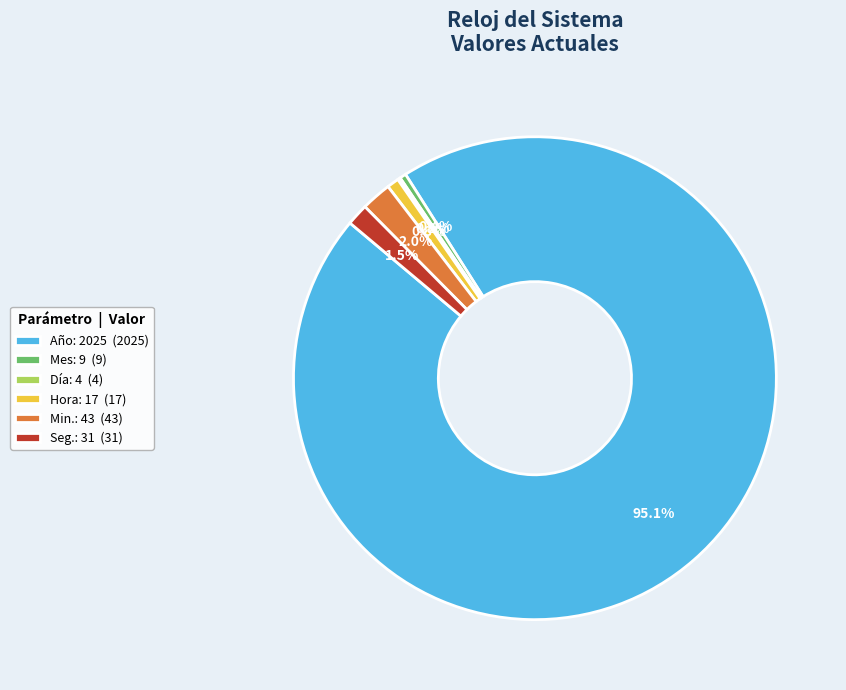

Which slice is the largest?

Año: 2025 (2025)